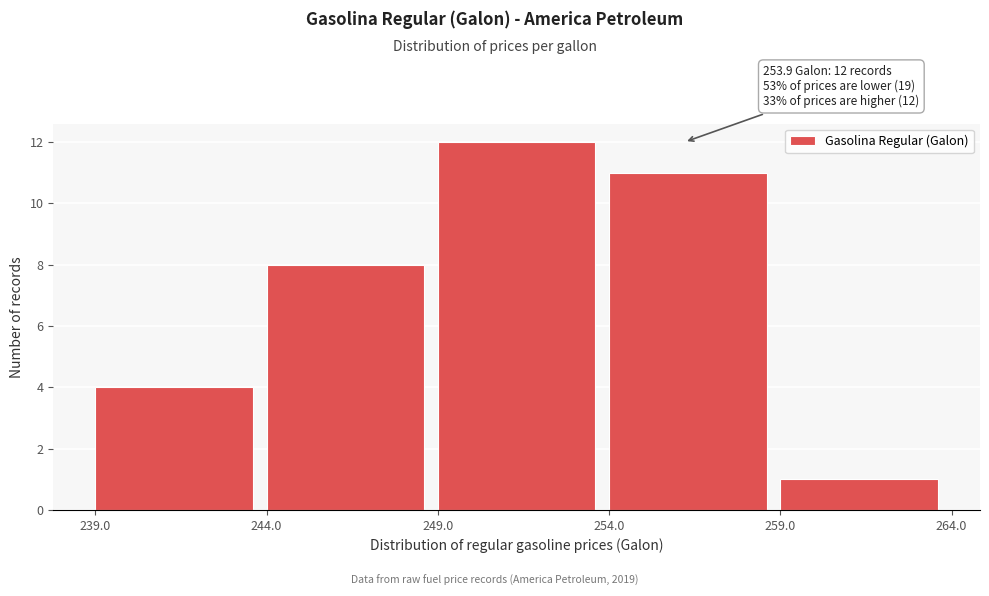

Which range on the x-axis has the tallest bar?

249.0 to 254.0